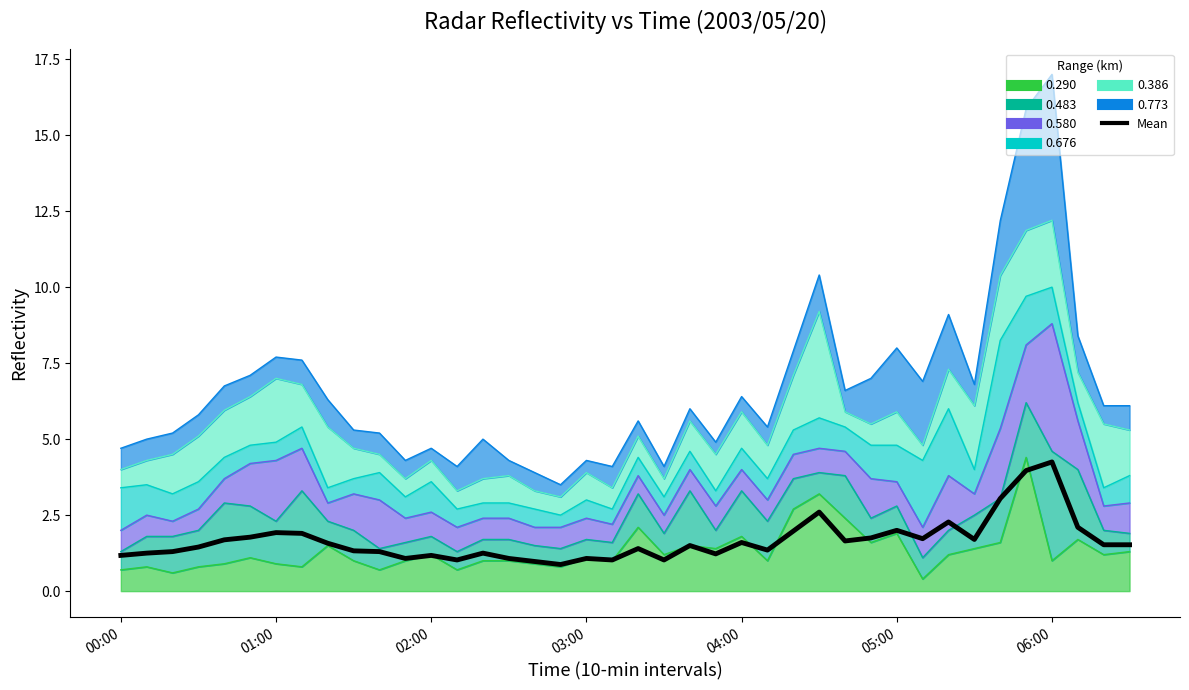

Is it true that the value at 35 is 4.0?

True